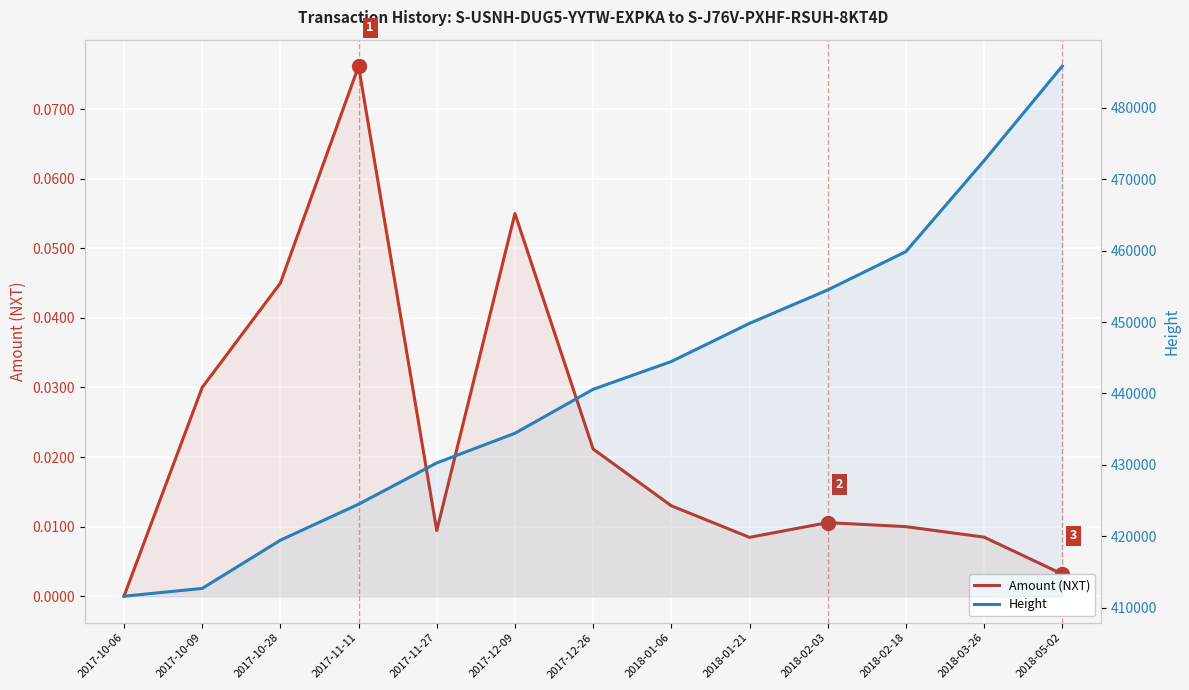

What are all the series names shown in the legend?

Amount (NXT), Height